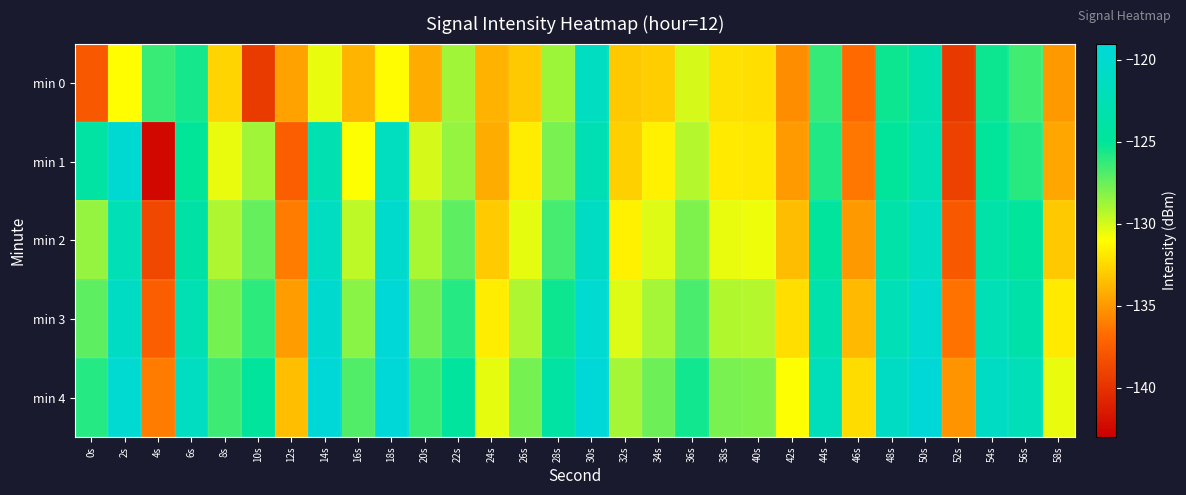

Which series changed the most between 18s and 46s?

min 1